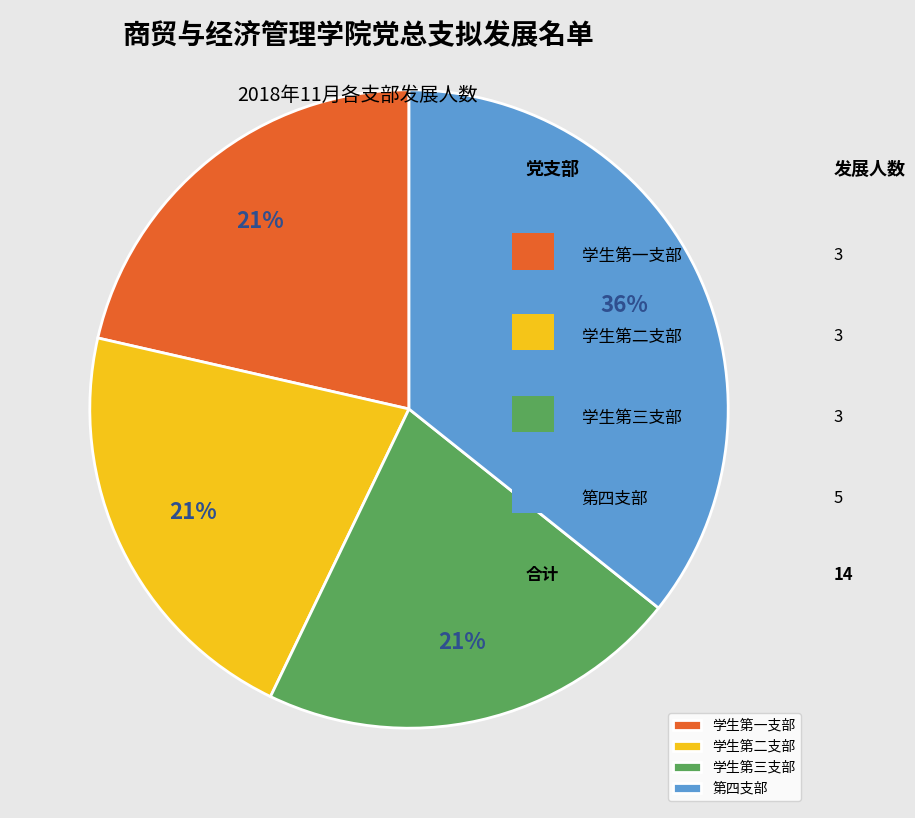

What is the ratio of the value at 第四支部 to the value at 学生第二支部?

1.7